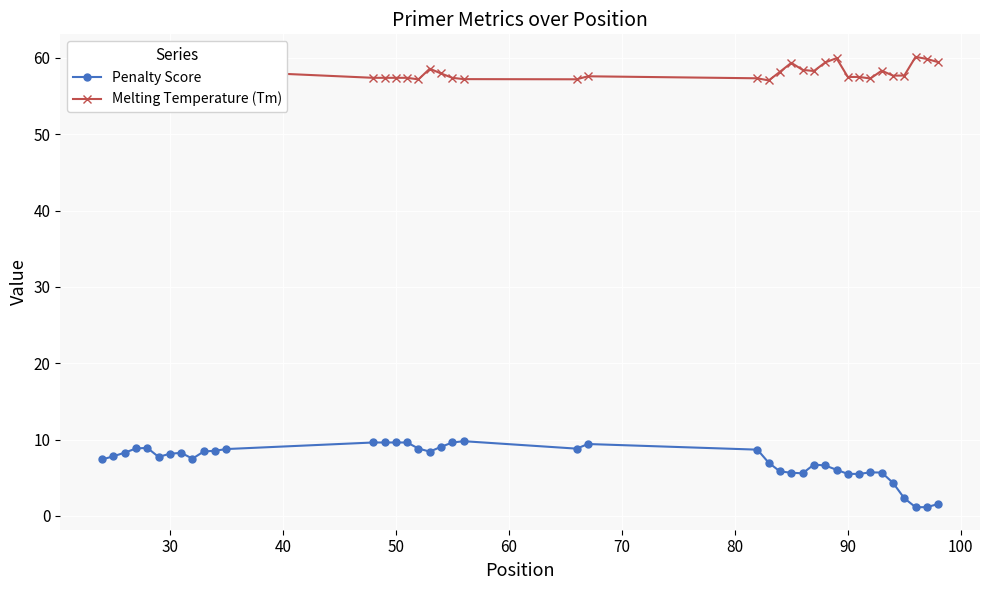

What is the average value of the Penalty Score series?

7.1